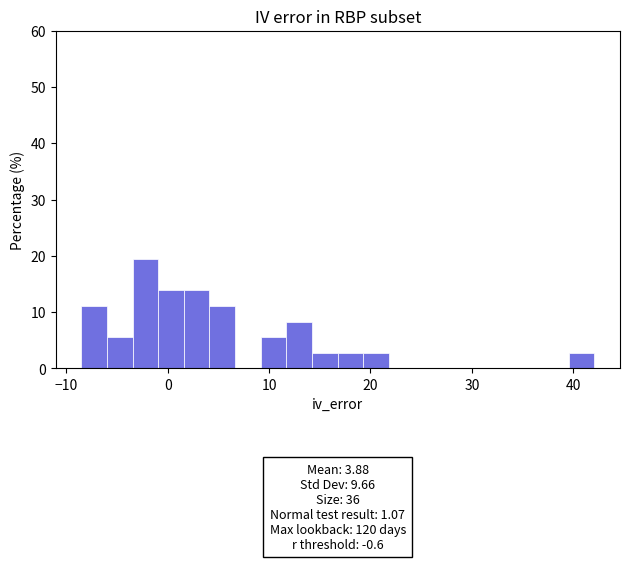

Around what value on the x-axis is the tallest bar? Give the approximate position of its centre, as read against the axis.

-2